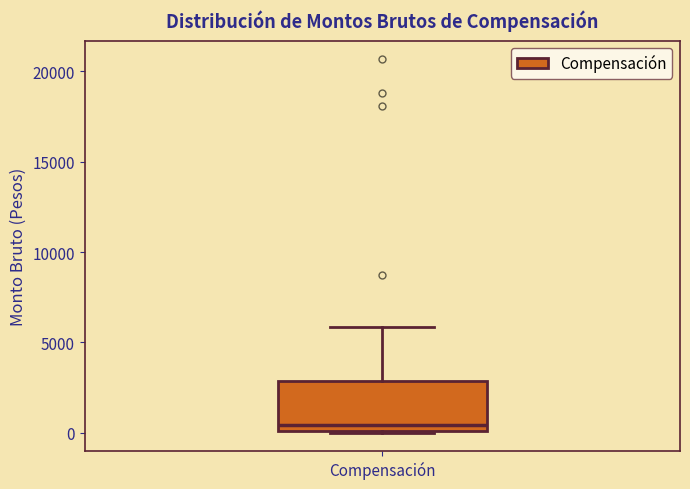

Where is the lower edge of the box for Compensación on the y-axis? The values are not printed on the chart, so give them approximately, as read against the axis.

0